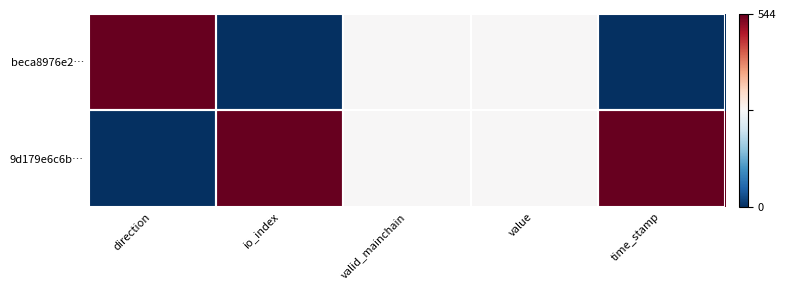

Which series has the largest range (max minus min)?

9d179e6c6b…